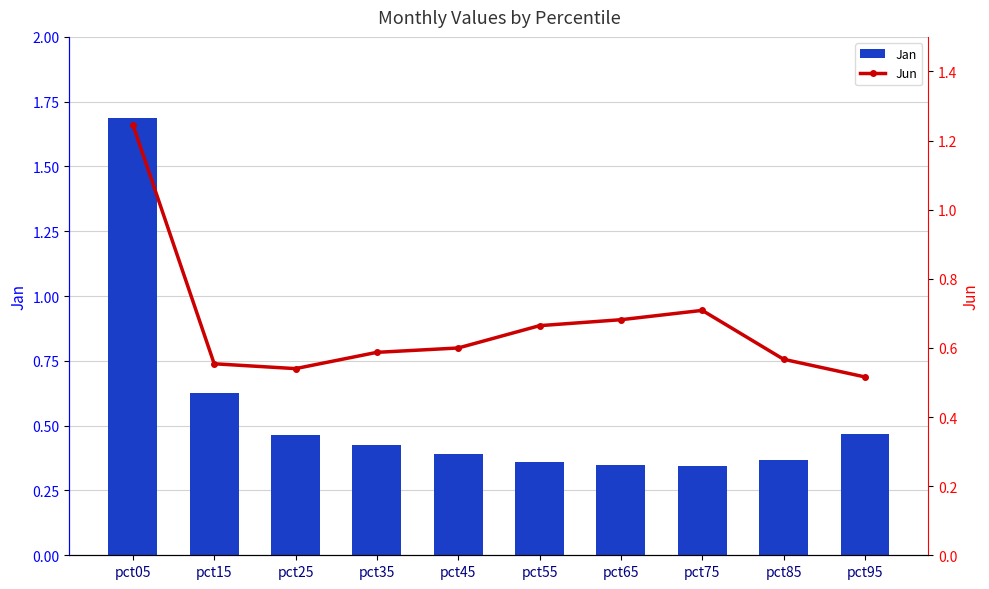

Which series has the largest total across all categories?

Jun